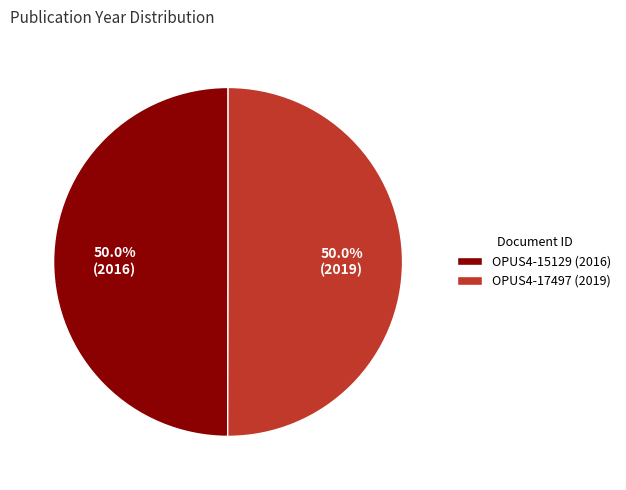

Approximately how many times larger is the value at OPUS4-15129 (2016) compared to OPUS4-17497 (2019)?

1.0